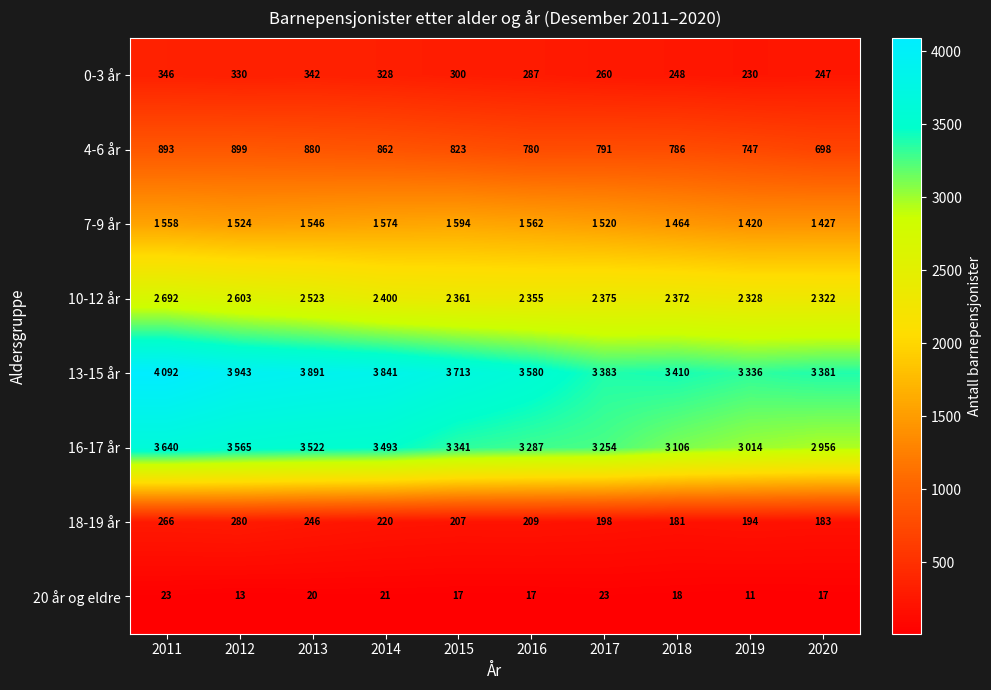

At which label does 4-6 år first exceed 823?

2011